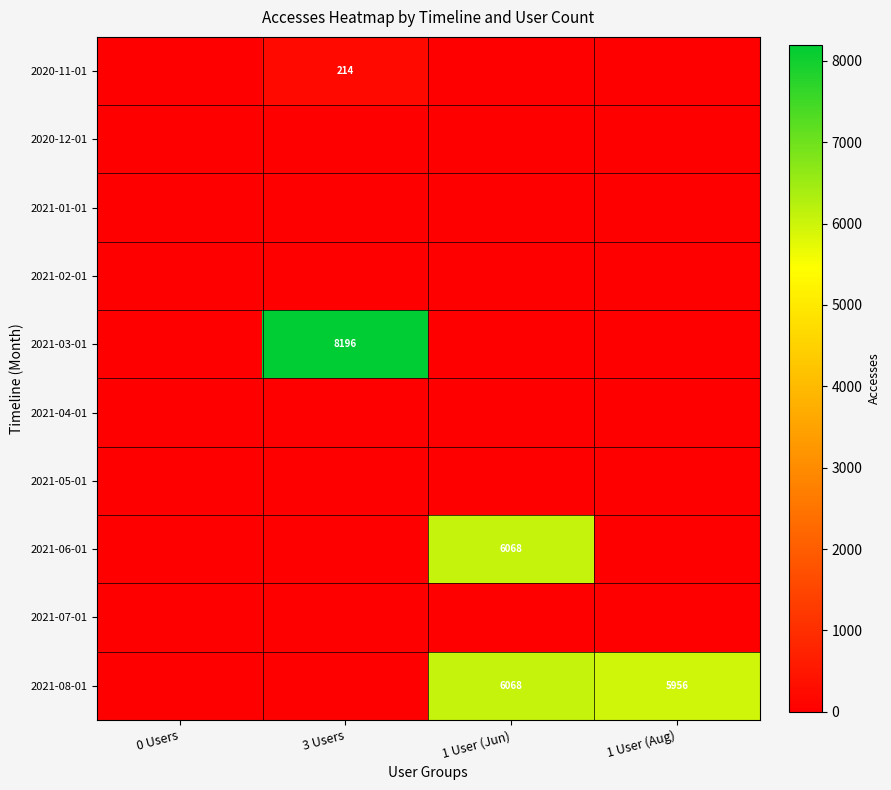

List the labels in order of 2021-03-01 value, smallest first.

0 Users, 1 User (Jun), 1 User (Aug), 3 Users